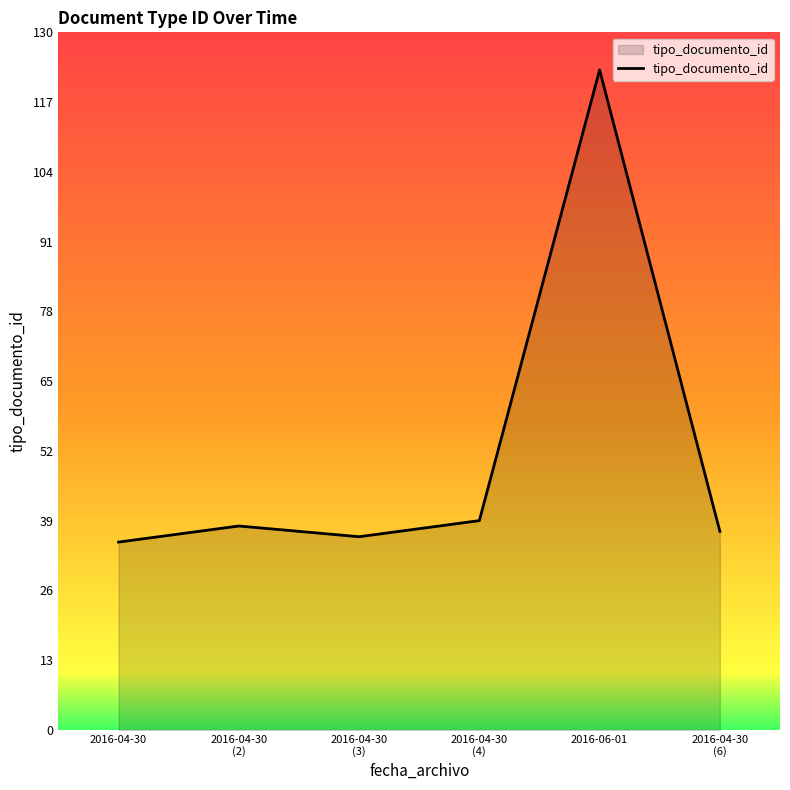

What is the approximate value at 2016-04-30
(6)?

37